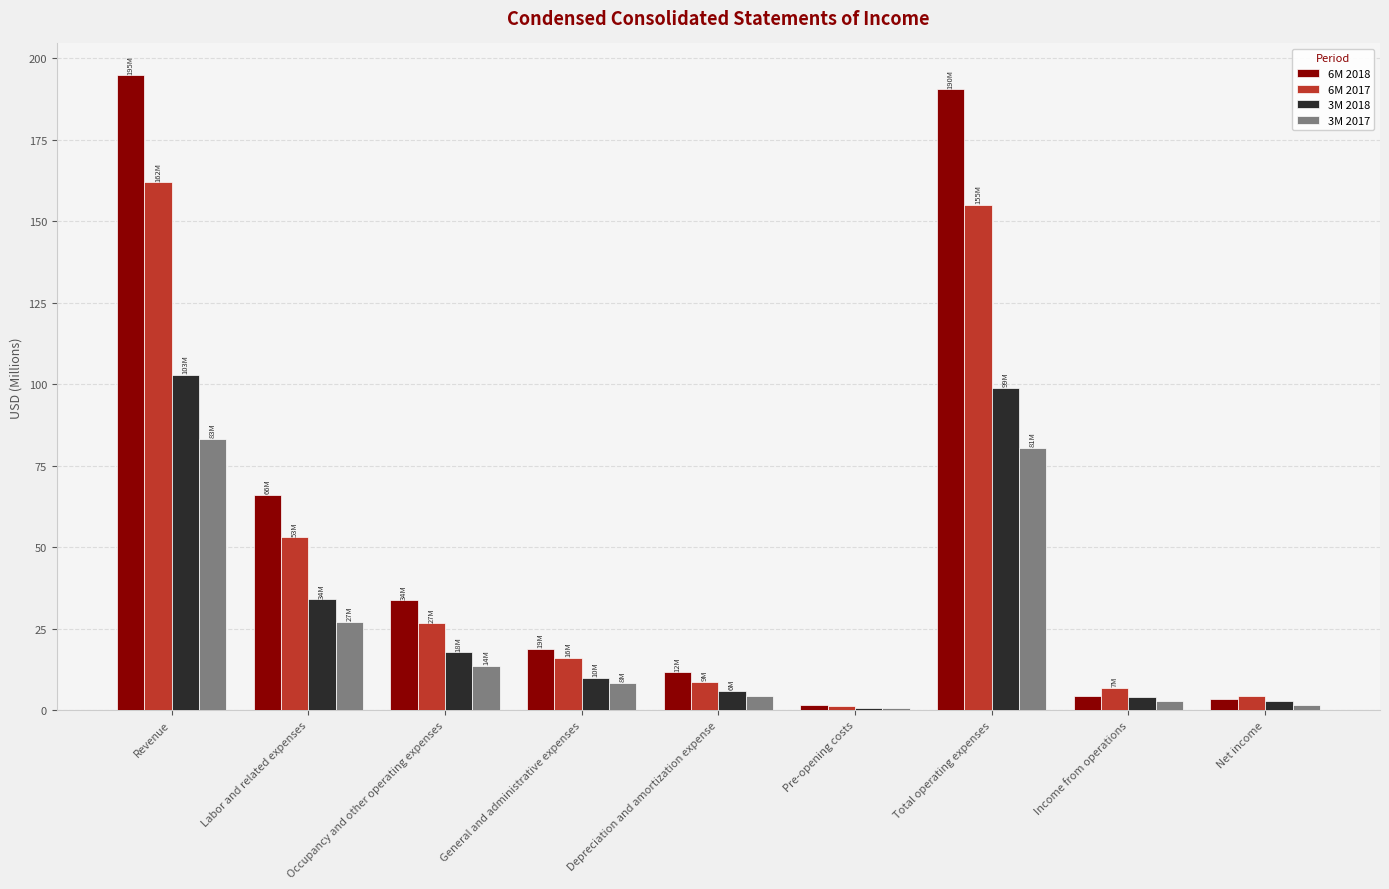

What is the difference between the 6M 2017 values at Labor and related expenses and Occupancy and other operating expenses?

26.3